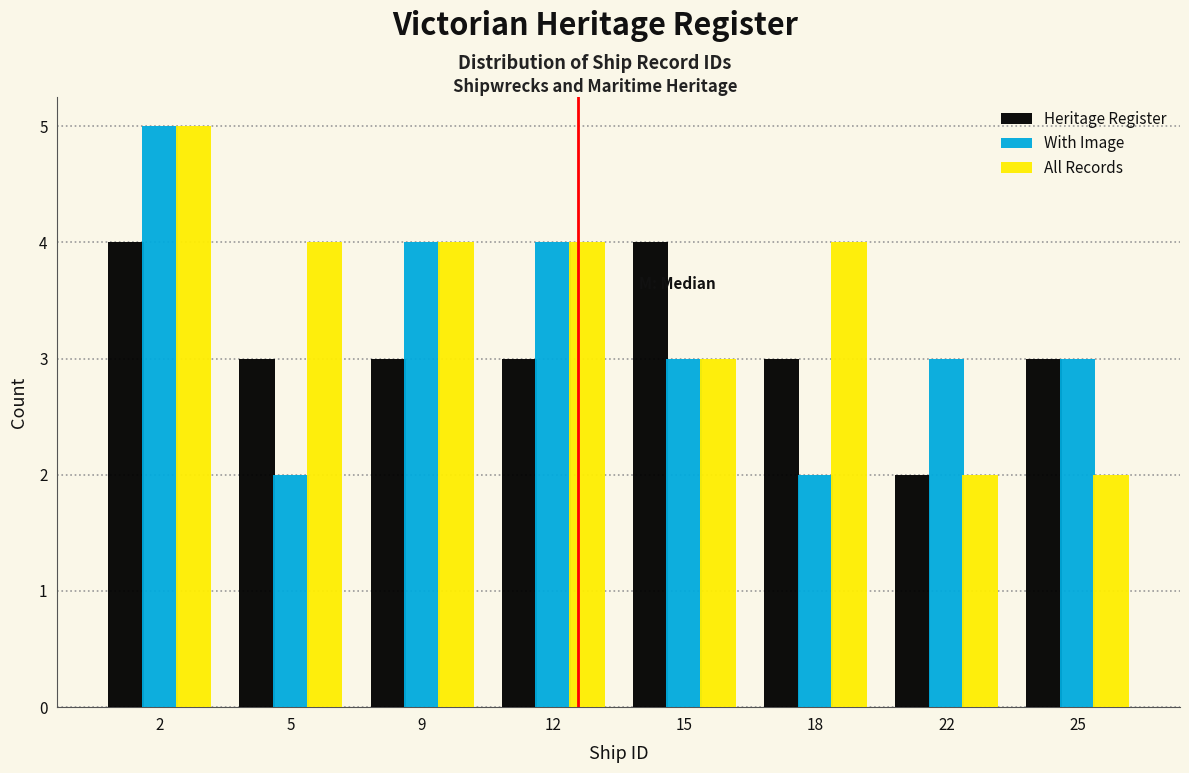

Reading left to right, list all the values displayed in this chart.

Heritage Register: 4	3	3	3	4	3	2	3
With Image: 5	2	4	4	3	2	3	3
All Records: 5	4	4	4	3	4	2	2